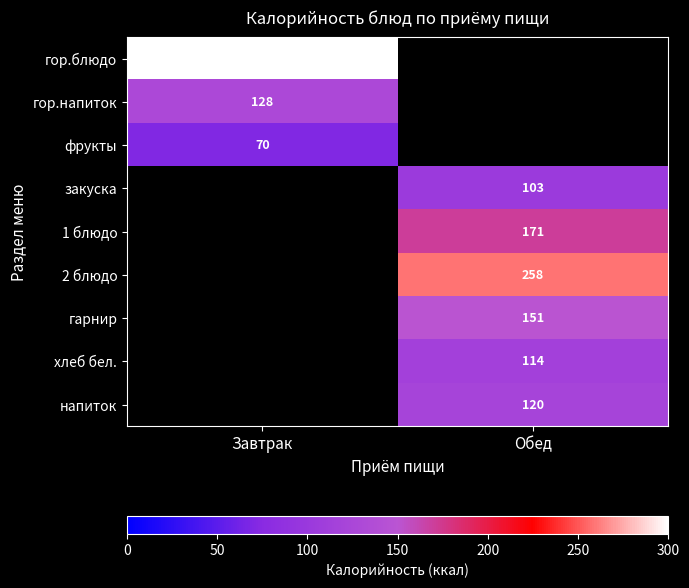

The value of гарнир at Обед is 62. True or false?

False